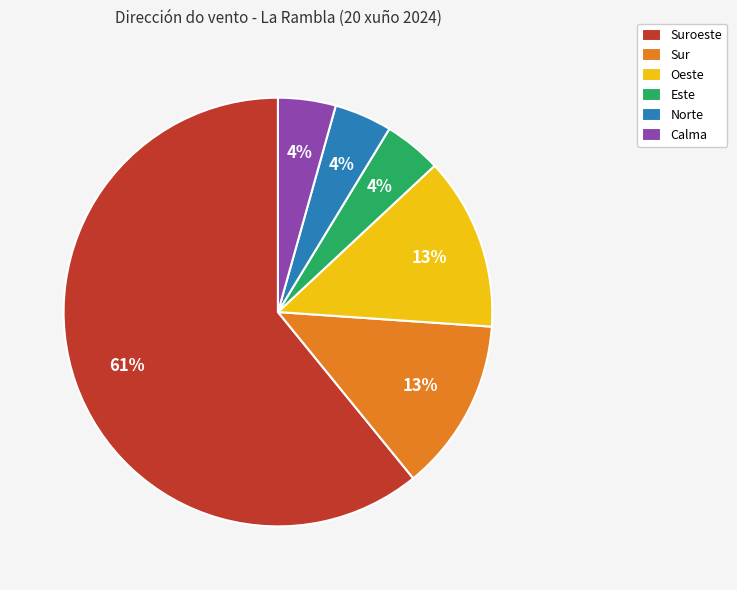

Does any single category account for the majority?

Yes